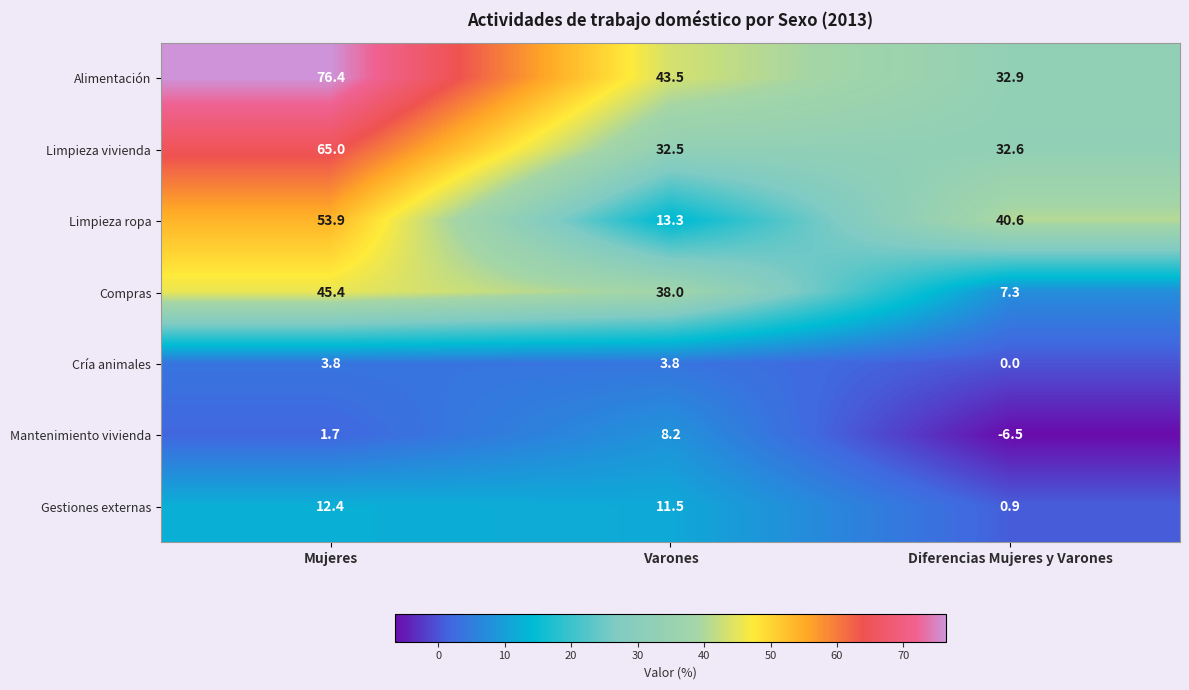

Reading left to right, transcribe all the data shown in this chart.

Alimentación: 76.4	43.5	32.9
Limpieza vivienda: 65.0	32.5	32.6
Limpieza ropa: 53.9	13.3	40.6
Compras: 45.4	38.0	7.3
Cría animales: 3.8	3.8	0.0
Mantenimiento vivienda: 1.7	8.2	-6.5
Gestiones externas: 12.4	11.5	0.9